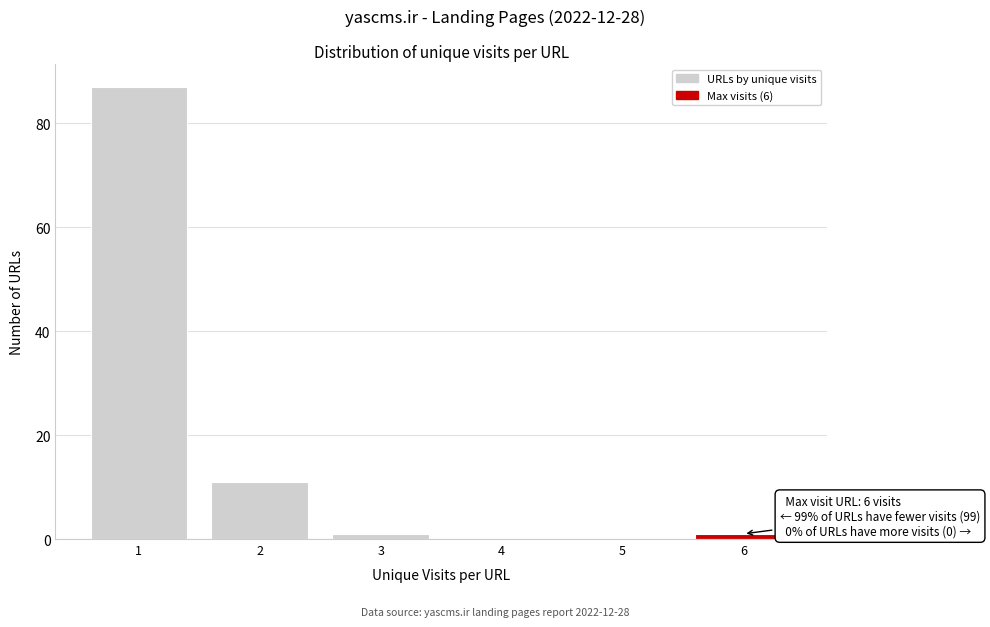

Reading left to right, transcribe all the data shown in this chart.

1=87	2=11	3=1	4=0	5=0	6=1